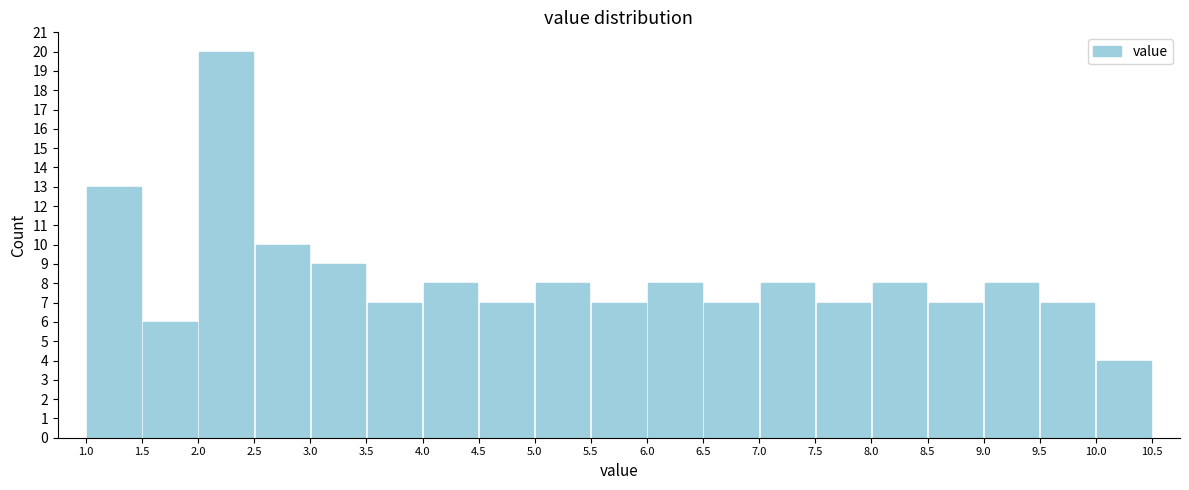

What is the height of the bar covering 1.5 to 2.0 on the x-axis? The values are not printed on the chart, so give them approximately, as read against the axis.

6